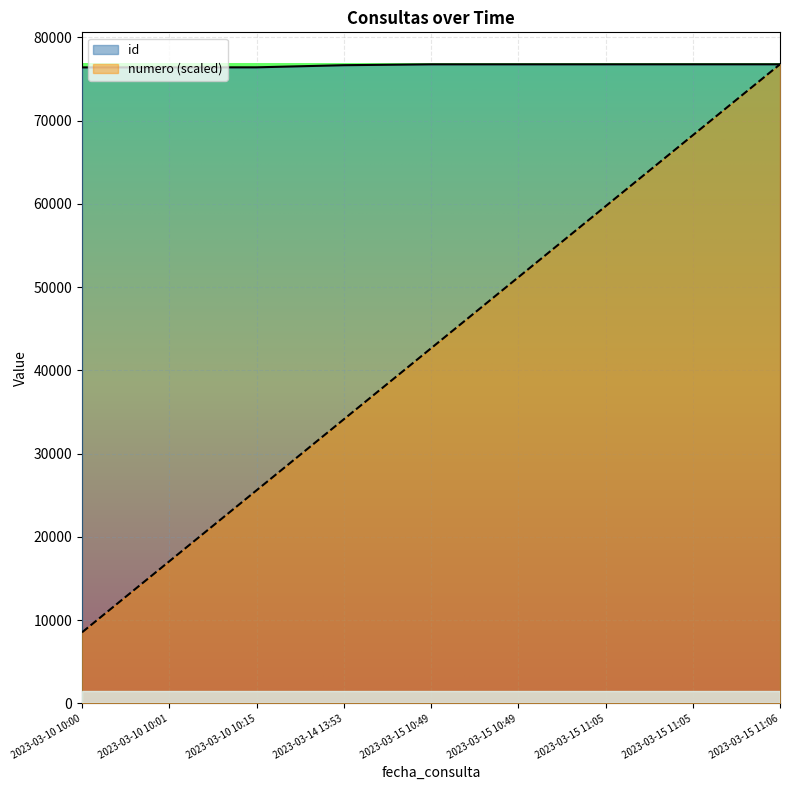

Does the chart display data point markers on the line(s)?

No